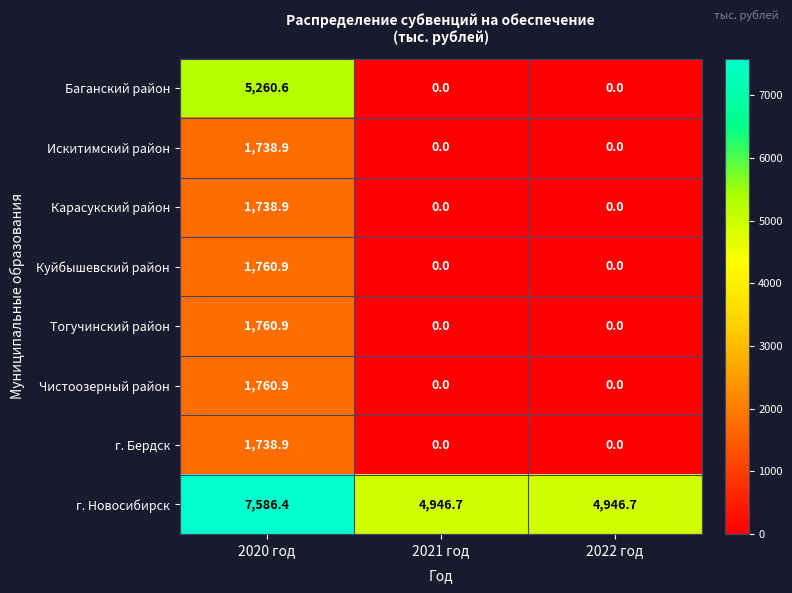

Reading left to right, what are all the values shown in this chart?

Баганский район: 2020 год=5260.6	2021 год=0.0	2022 год=0.0
Искитимский район: 2020 год=1738.9	2021 год=0.0	2022 год=0.0
Карасукский район: 2020 год=1738.9	2021 год=0.0	2022 год=0.0
Куйбышевский район: 2020 год=1760.9	2021 год=0.0	2022 год=0.0
Тогучинский район: 2020 год=1760.9	2021 год=0.0	2022 год=0.0
Чистоозерный район: 2020 год=1760.9	2021 год=0.0	2022 год=0.0
г. Бердск: 2020 год=1738.9	2021 год=0.0	2022 год=0.0
г. Новосибирск: 2020 год=7586.4	2021 год=4946.7	2022 год=4946.7